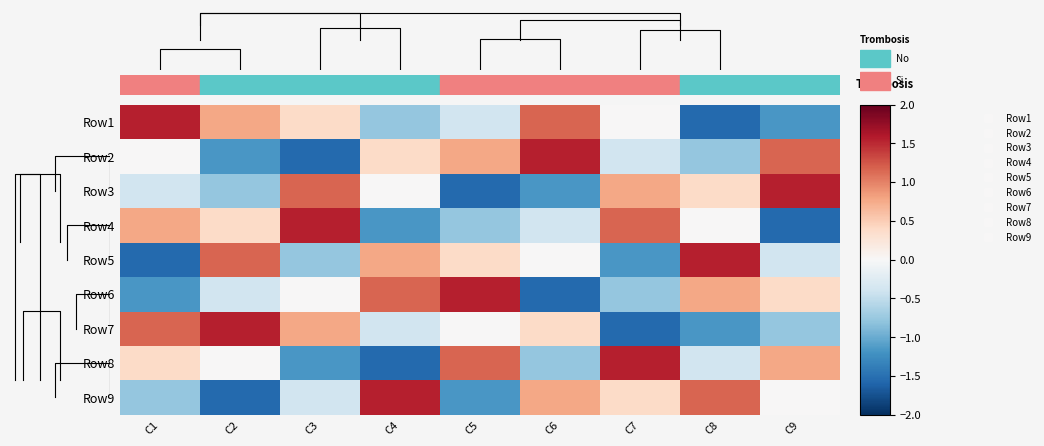

How many data points in Row4 are above 0?

4